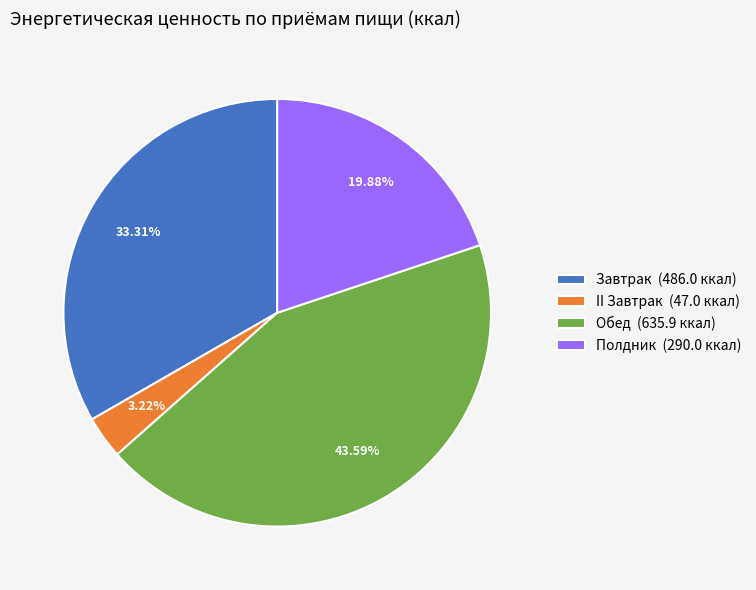

To the nearest percent, what is the difference between the Обед and Полдник slice percentages?

24%